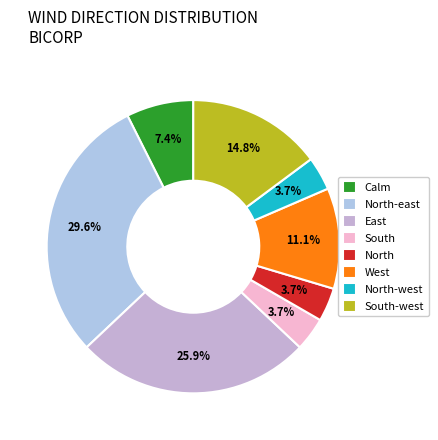

To the nearest percent, what percentage of the pie is North-east?

30%